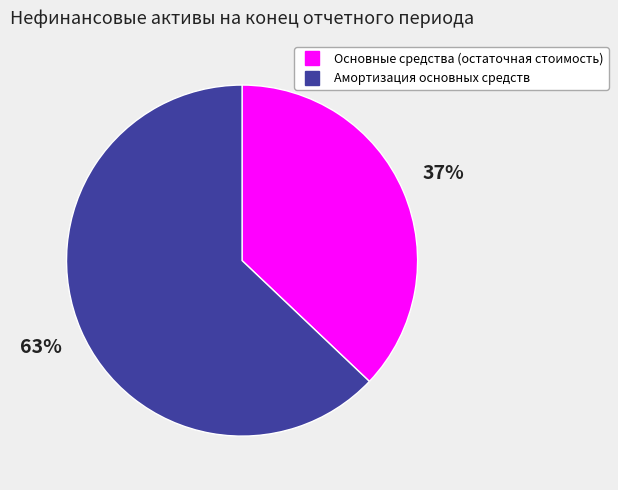

Do Основные средства (остаточная стоимость) and Амортизация основных средств together represent more than half of the pie?

Yes